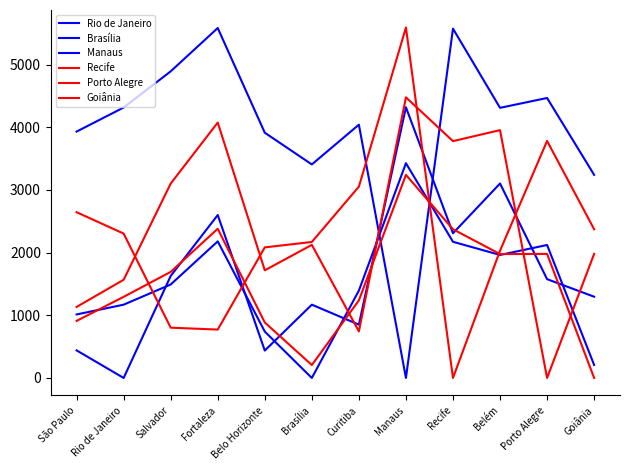

Is this an area chart (filled region under the line)?

No